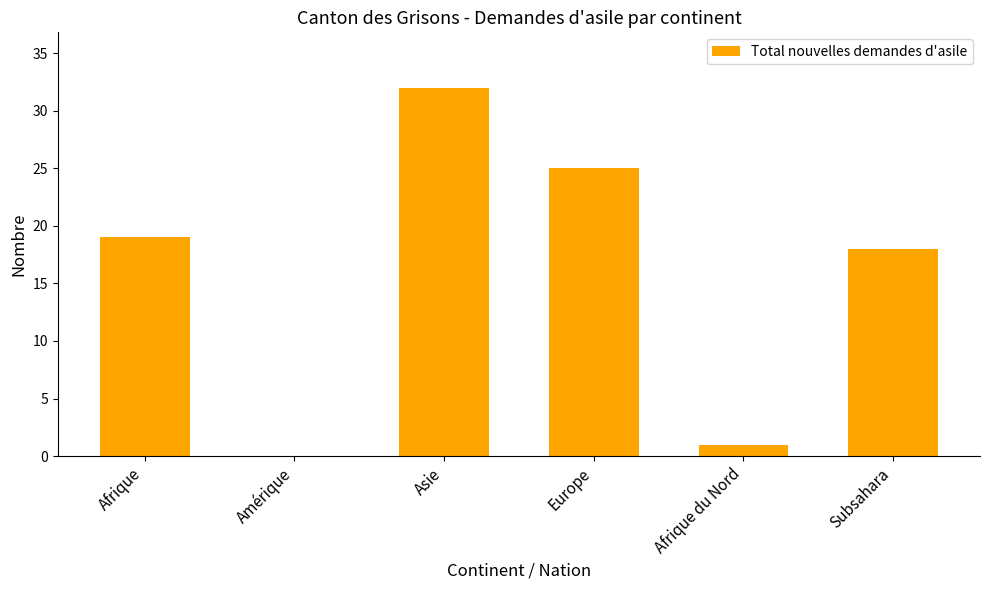

What is the greatest value displayed?

32